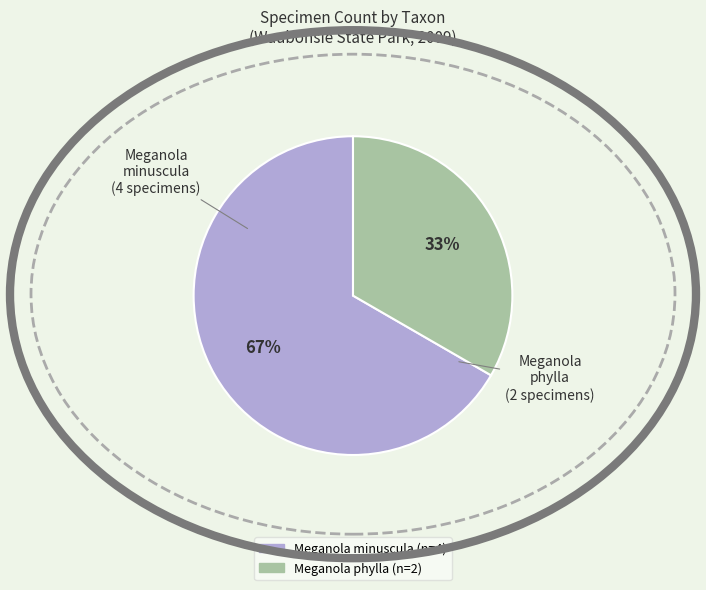

How many slices are in this pie chart?

2